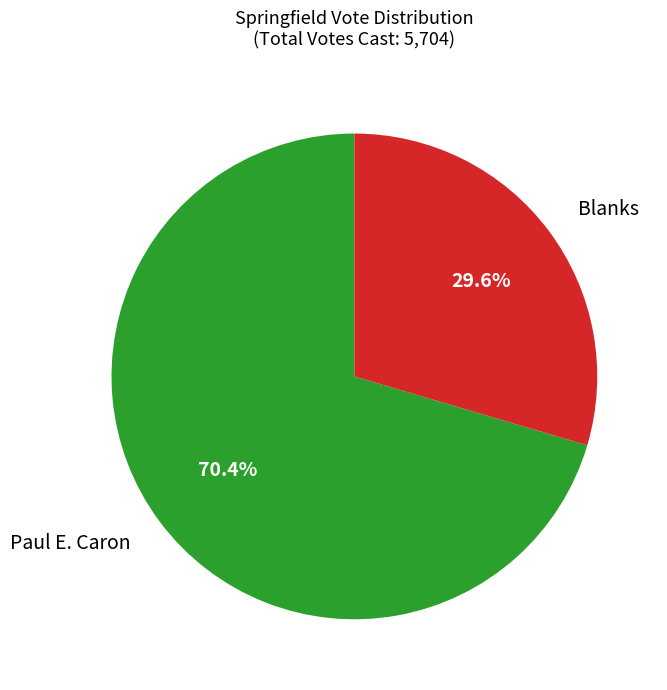

Rank the categories by value from lowest to highest.

Blanks, Paul E. Caron